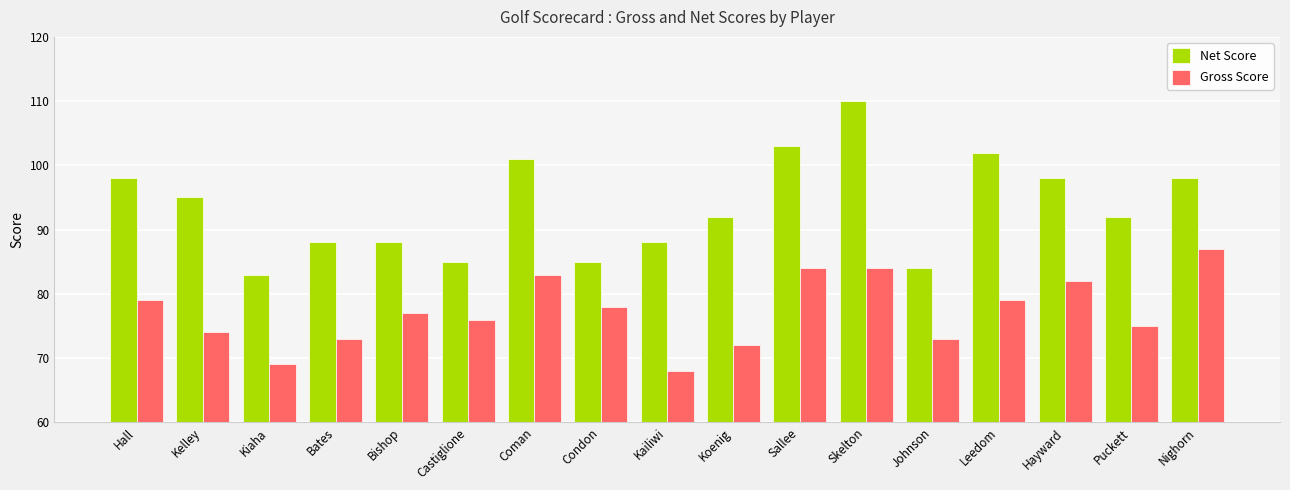

What is the total value across all series at Kiaha?

152